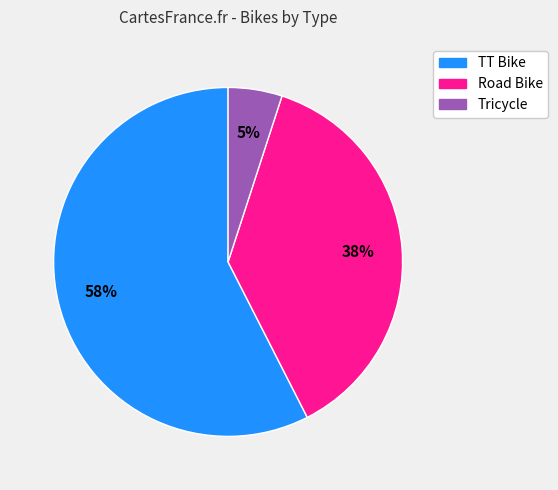

Rank the categories by value from highest to lowest.

TT Bike, Road Bike, Tricycle